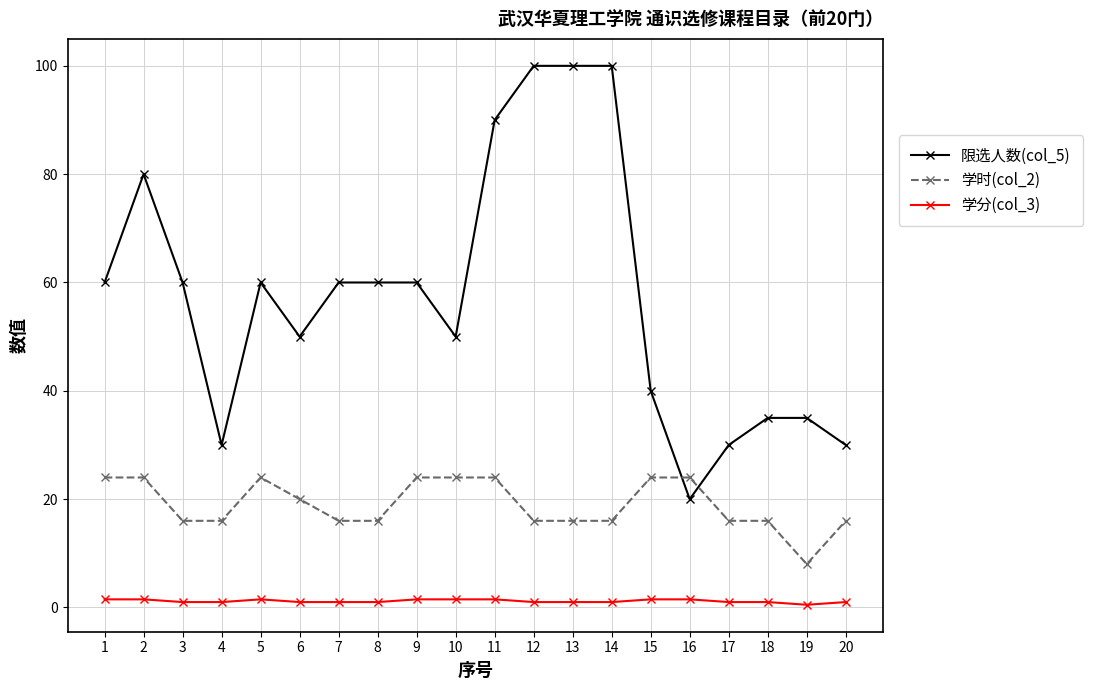

Does the chart display data point markers on the line(s)?

Yes